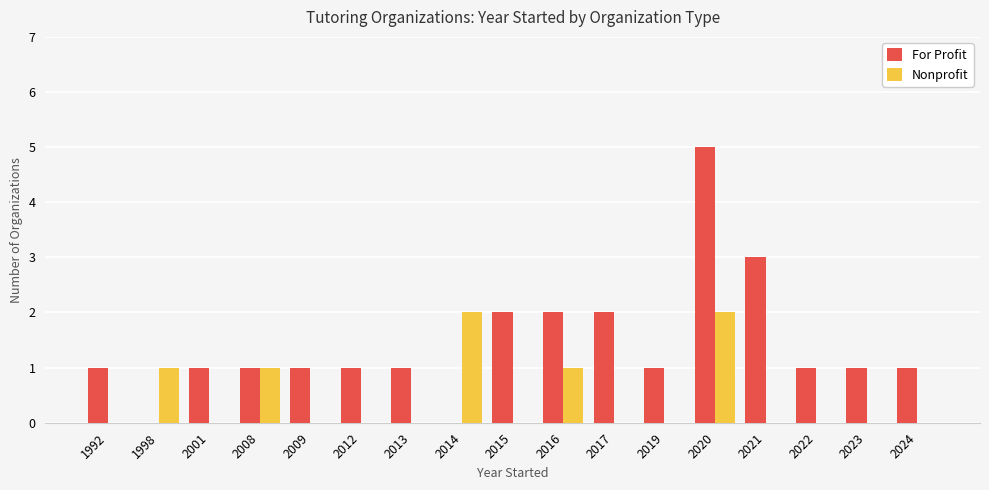

How many distinct data groups are displayed?

2